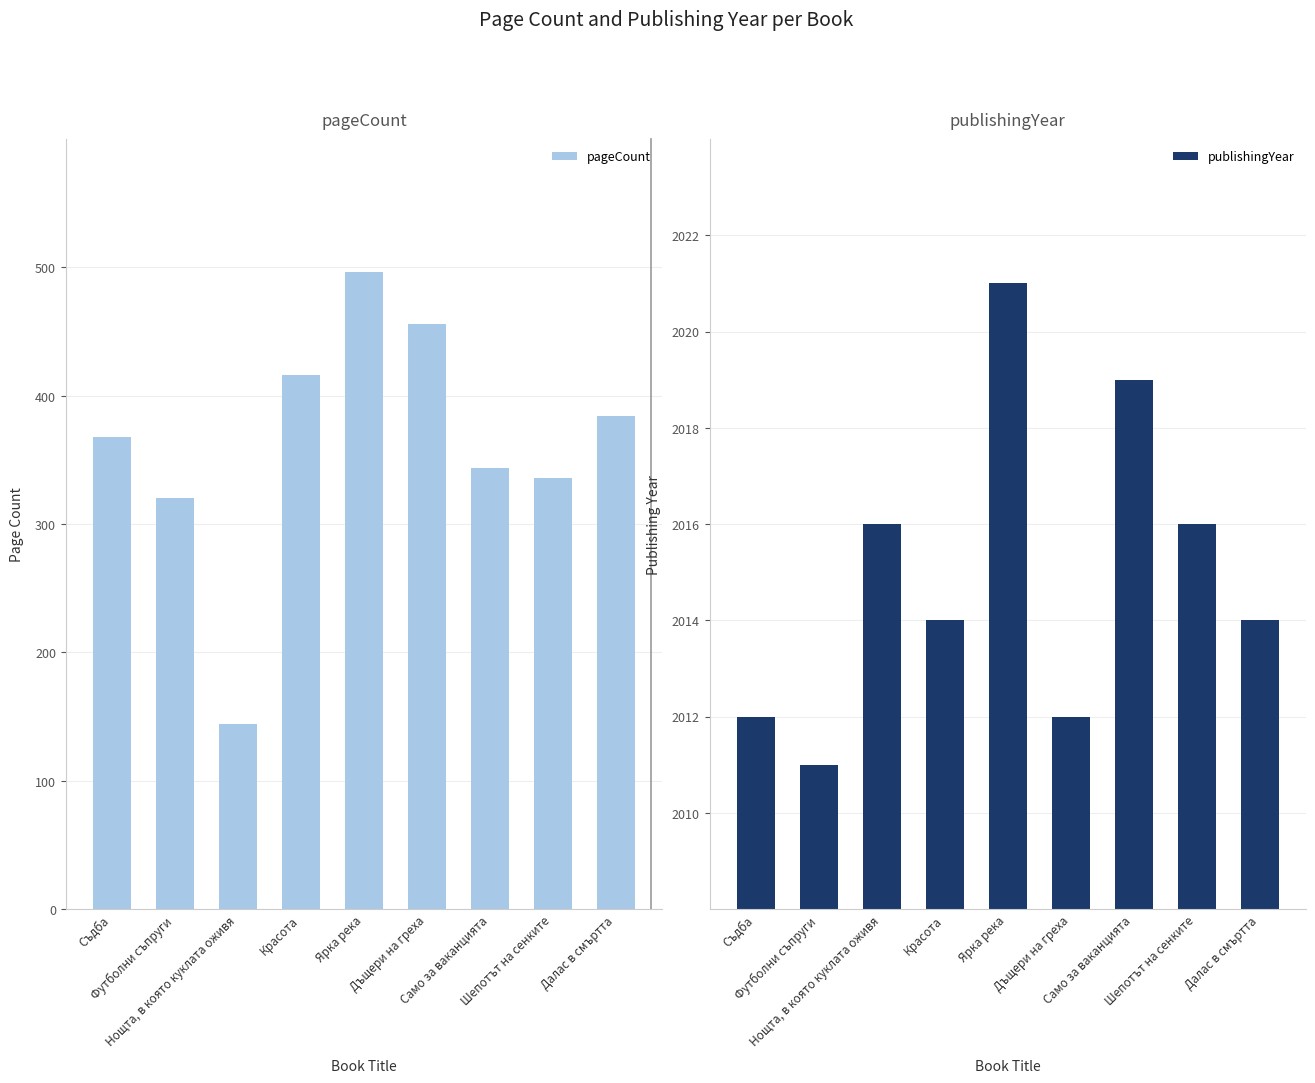

What is the difference between the publishingYear values at Дъщери на греха and Само за ваканцията?

7